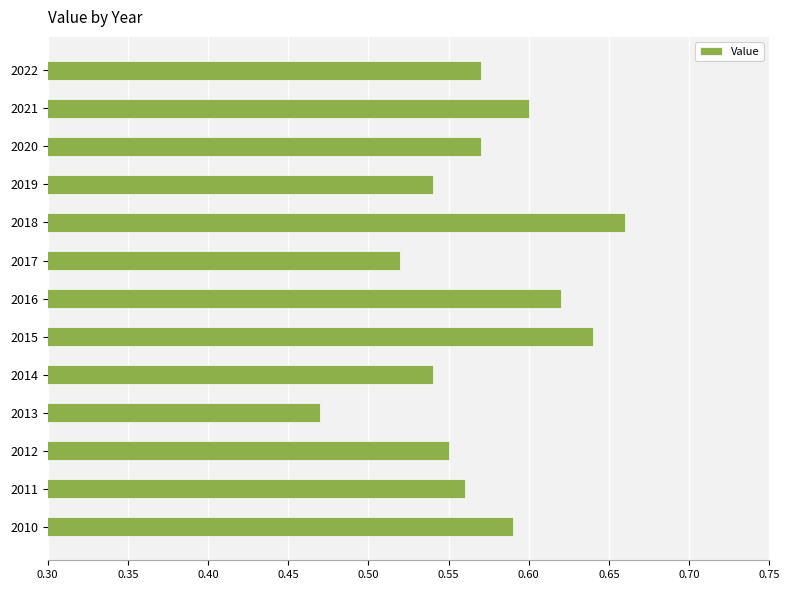

What is the sum of all values?

7.4